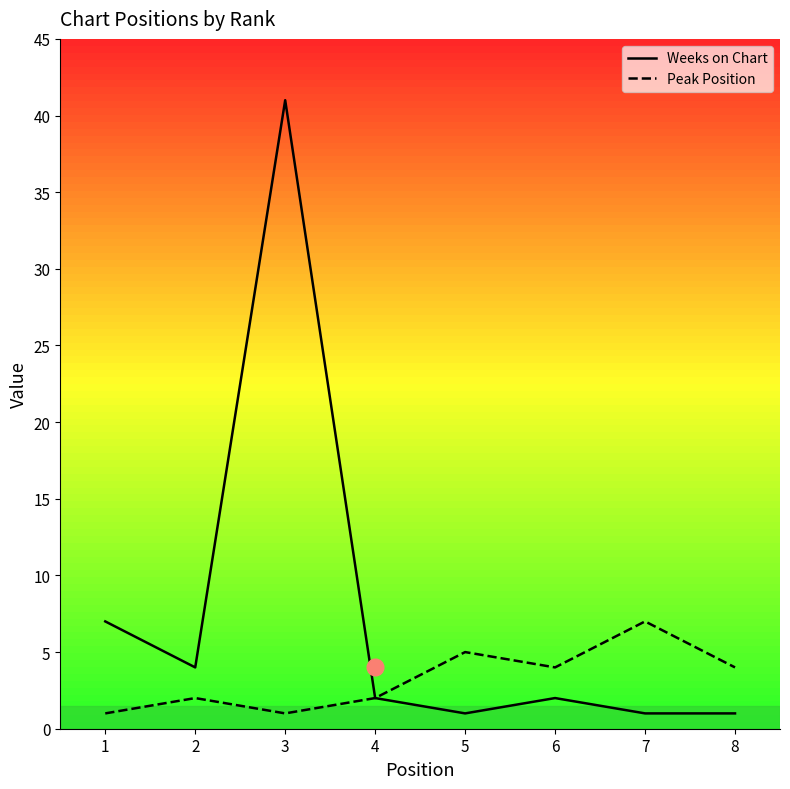

Reading left to right, what are all the values shown in this chart?

Weeks on Chart: 7	4	41	2	1	2	1	1
Peak Position: 1	2	1	2	5	4	7	4